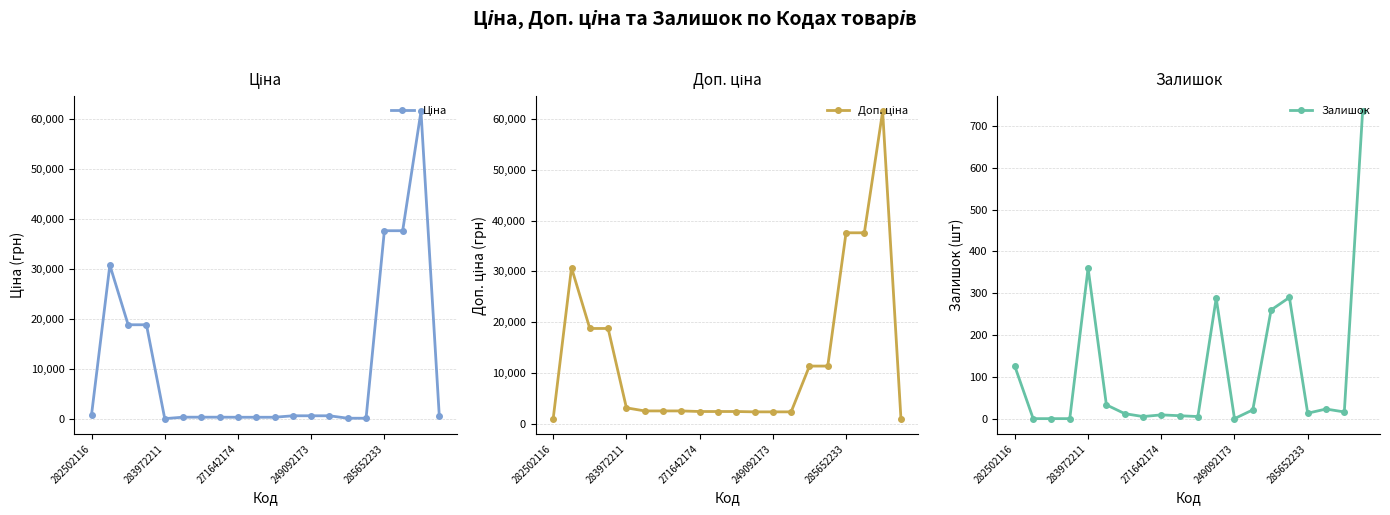

What position from the left is 5?

6